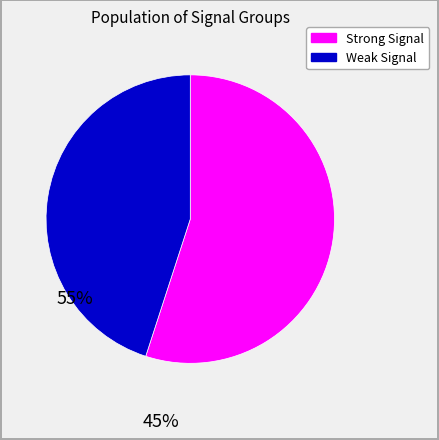

Is there any slice that represents more than half of the pie?

Yes